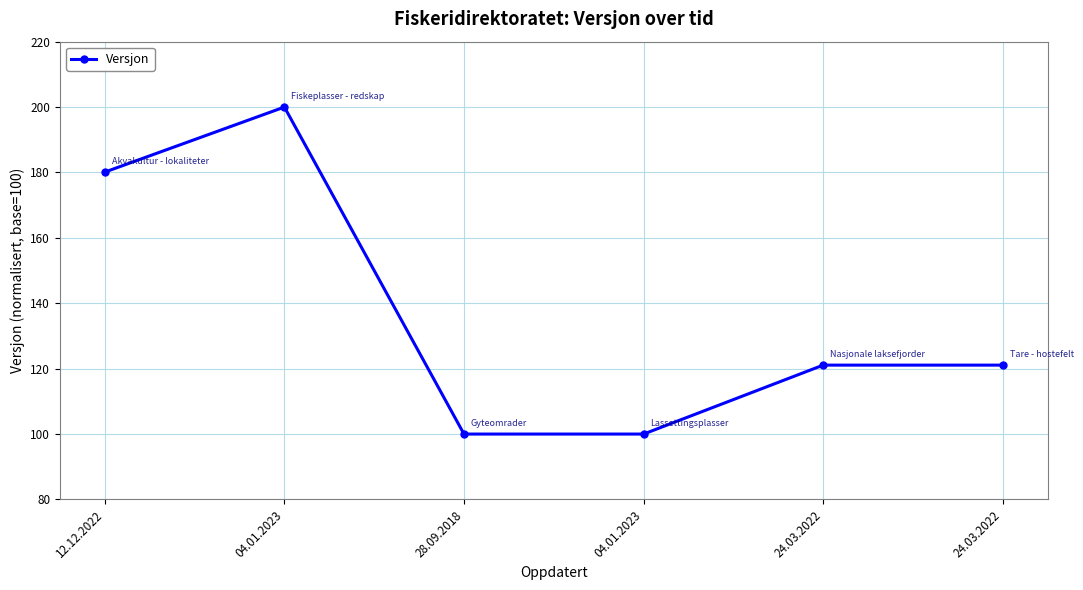

Is this an area chart (filled region under the line)?

No